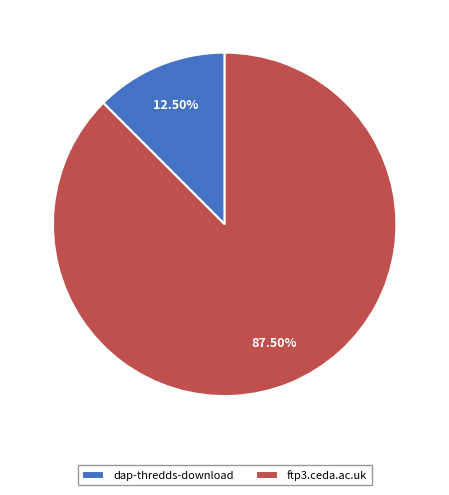

Count the number of slices in the pie.

2